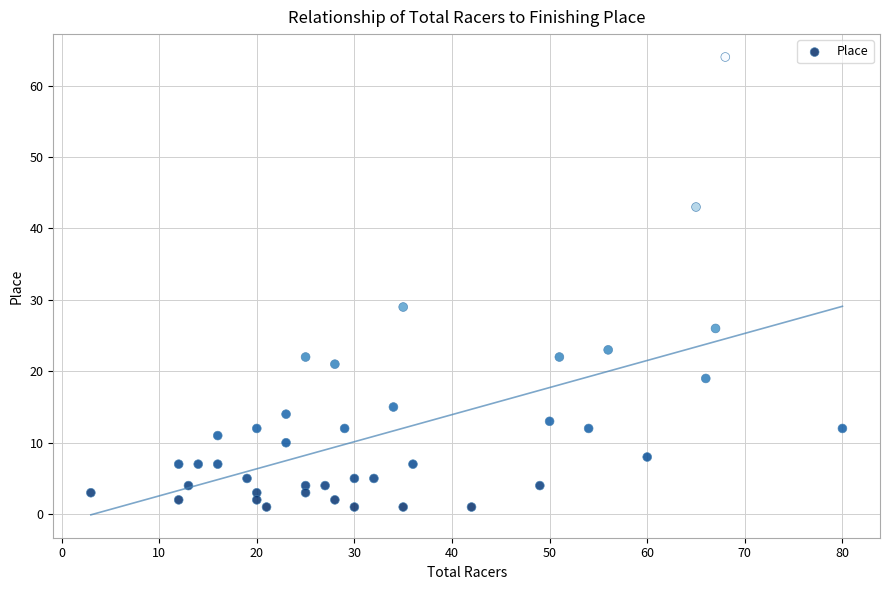

What is the range of Y values (max minus min)?

63